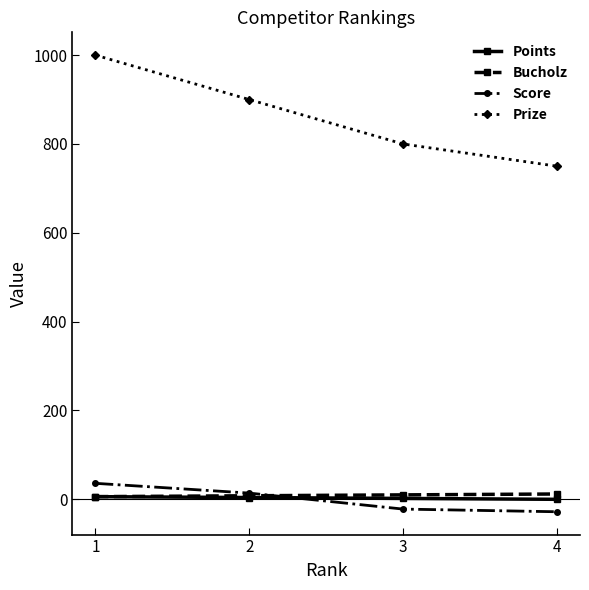

True or false: Prize and Points cross at least once.

False